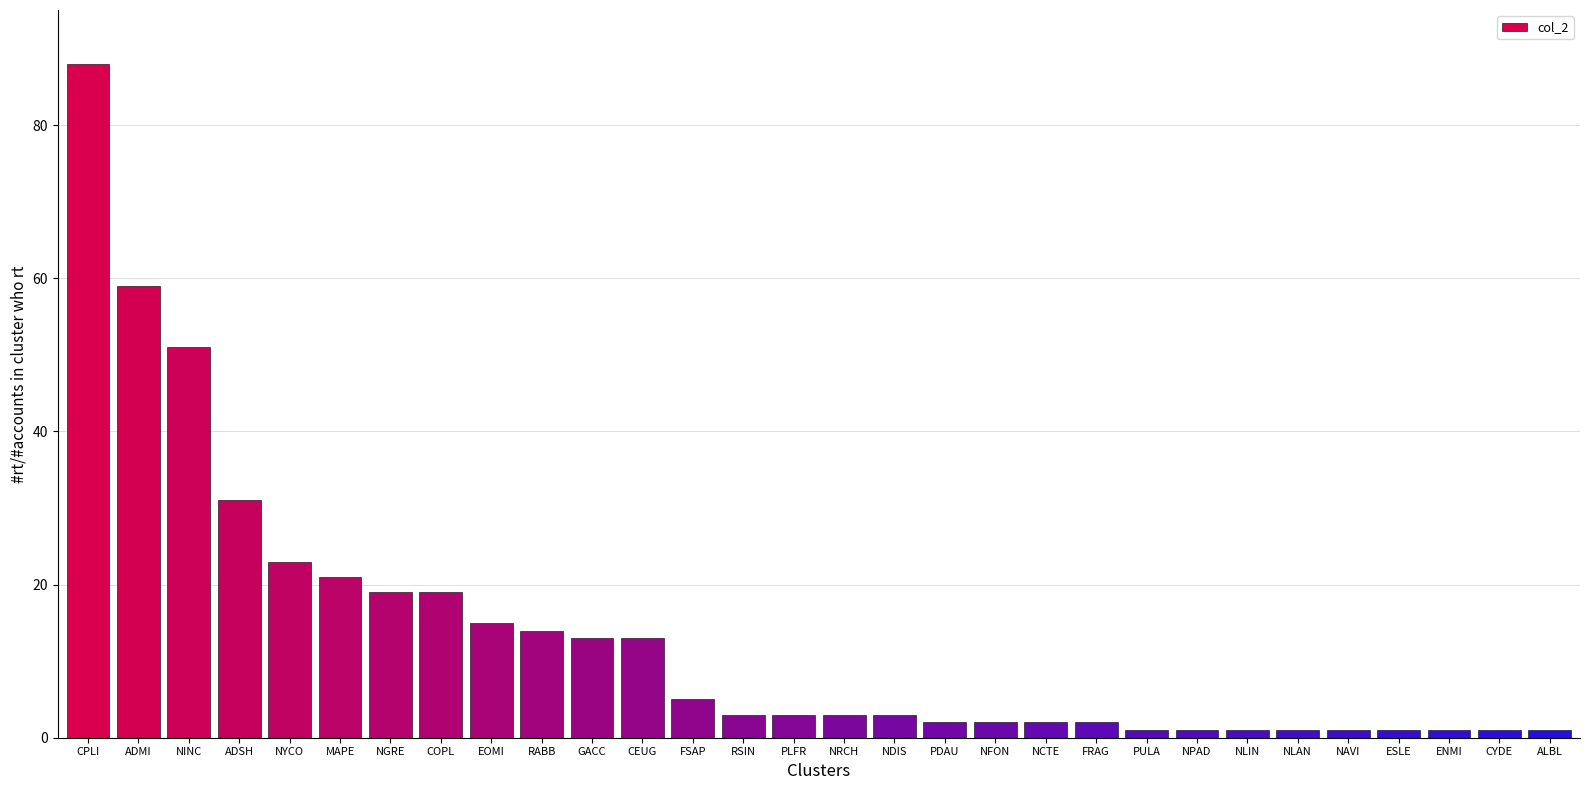

Reading left to right, extract all data points from this chart.

CPLI=88	ADMI=59	NINC=51	ADSH=31	NYCO=23	MAPE=21	NGRE=19	COPL=19	EOMI=15	RABB=14	GACC=13	CEUG=13	FSAP=5	RSIN=3	PLFR=3	NRCH=3	NDIS=3	PDAU=2	NFON=2	NCTE=2	FRAG=2	PULA=1	NPAD=1	NLIN=1	NLAN=1	NAVI=1	ESLE=1	ENMI=1	CYDE=1	ALBL=1